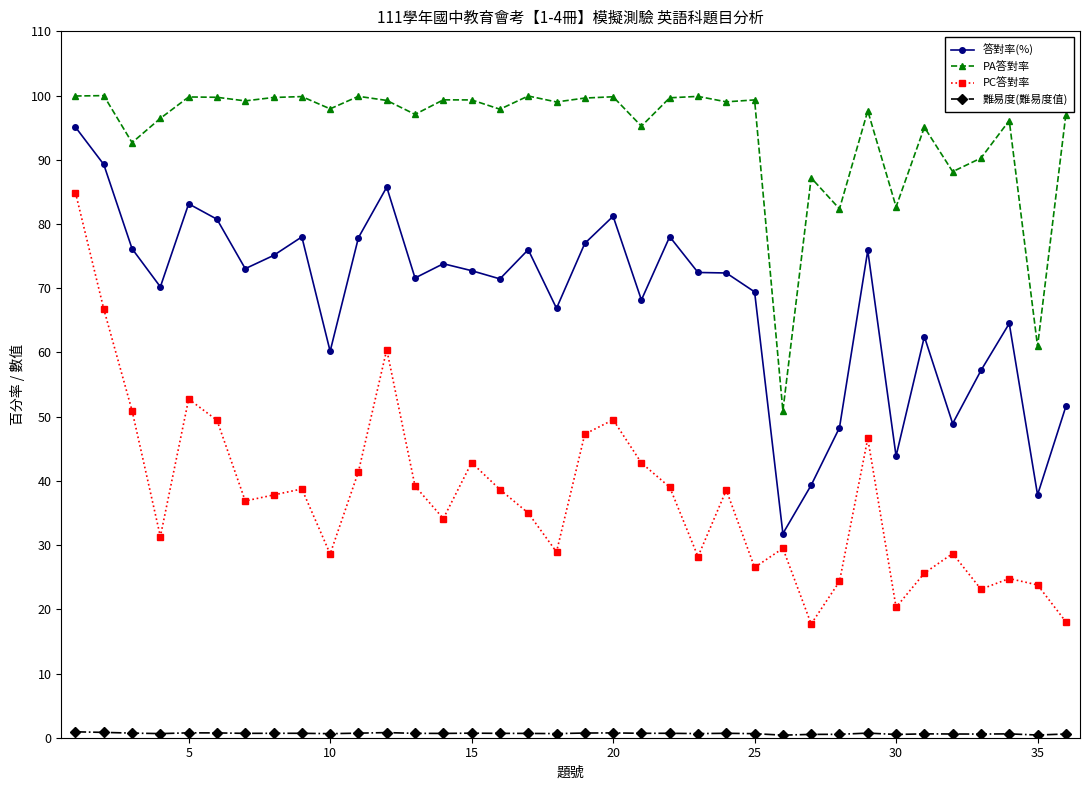

How many interior local peaks does the PC答對率 series have?

10